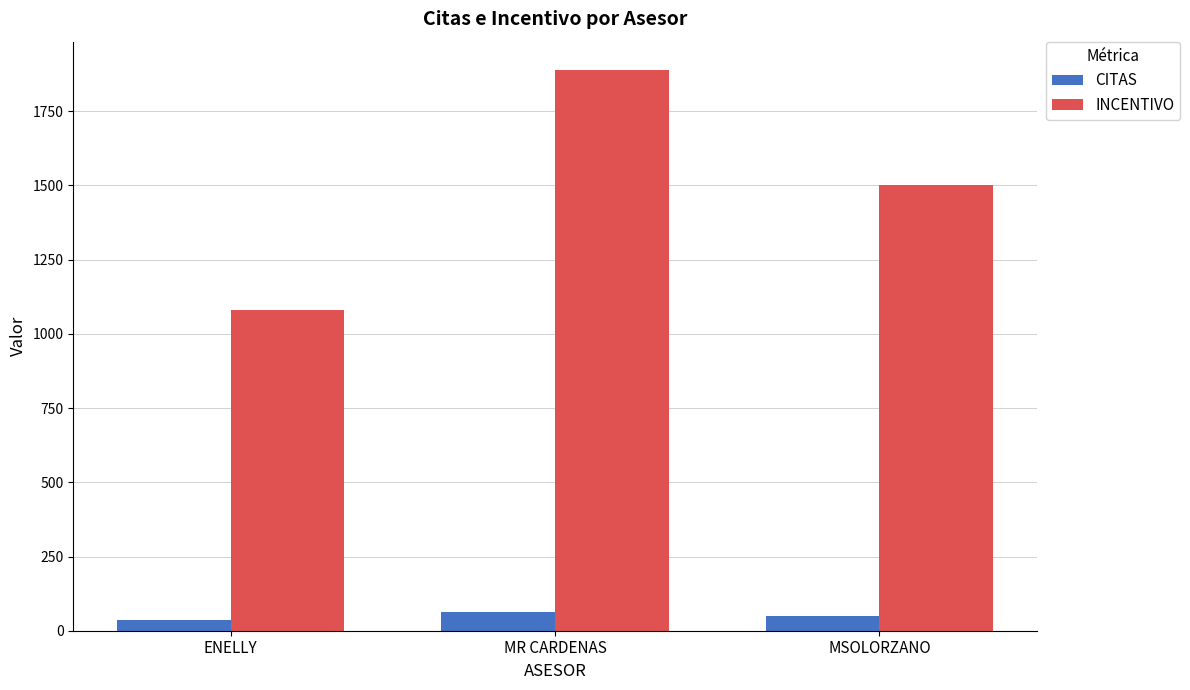

What position from the right is MR CARDENAS?

2